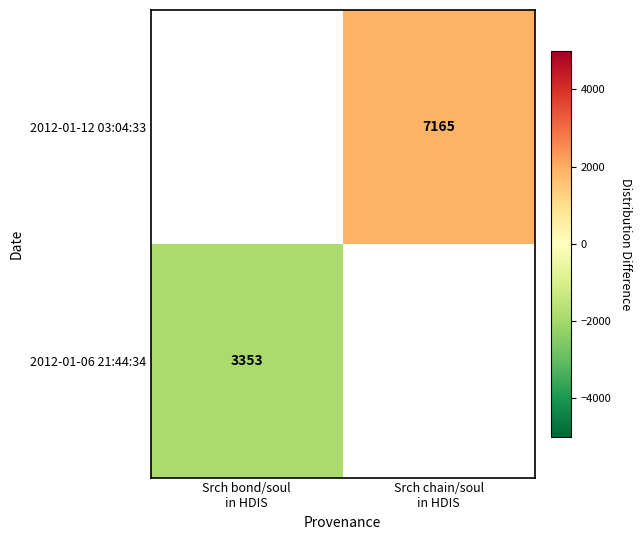

Is the value of 2012-01-06 21:44:34 at Srch bond/soul in HDIS greater than the value of 2012-01-12 03:04:33 at Srch bond/soul in HDIS?

No